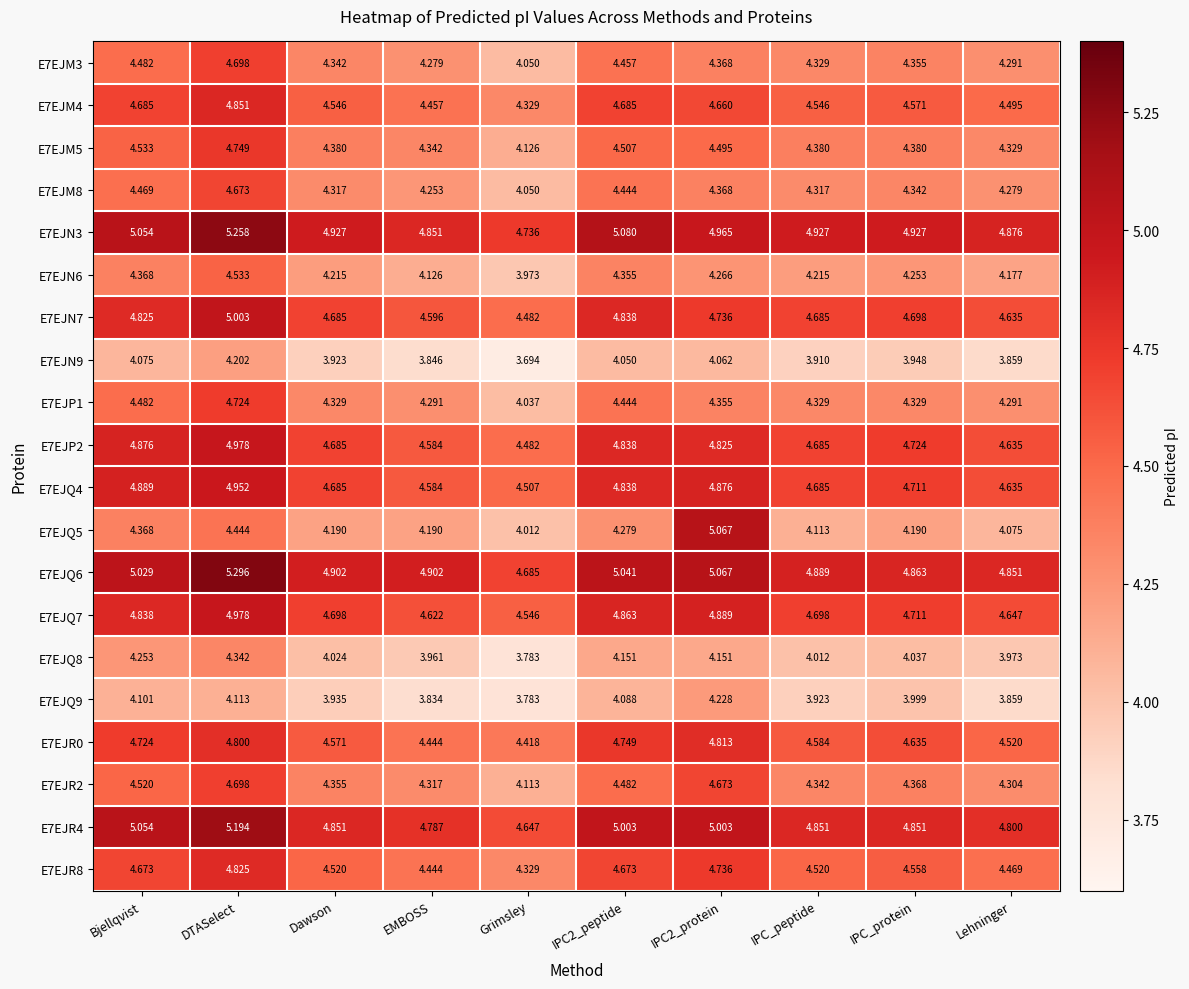

Count the number of data series in this chart.

20